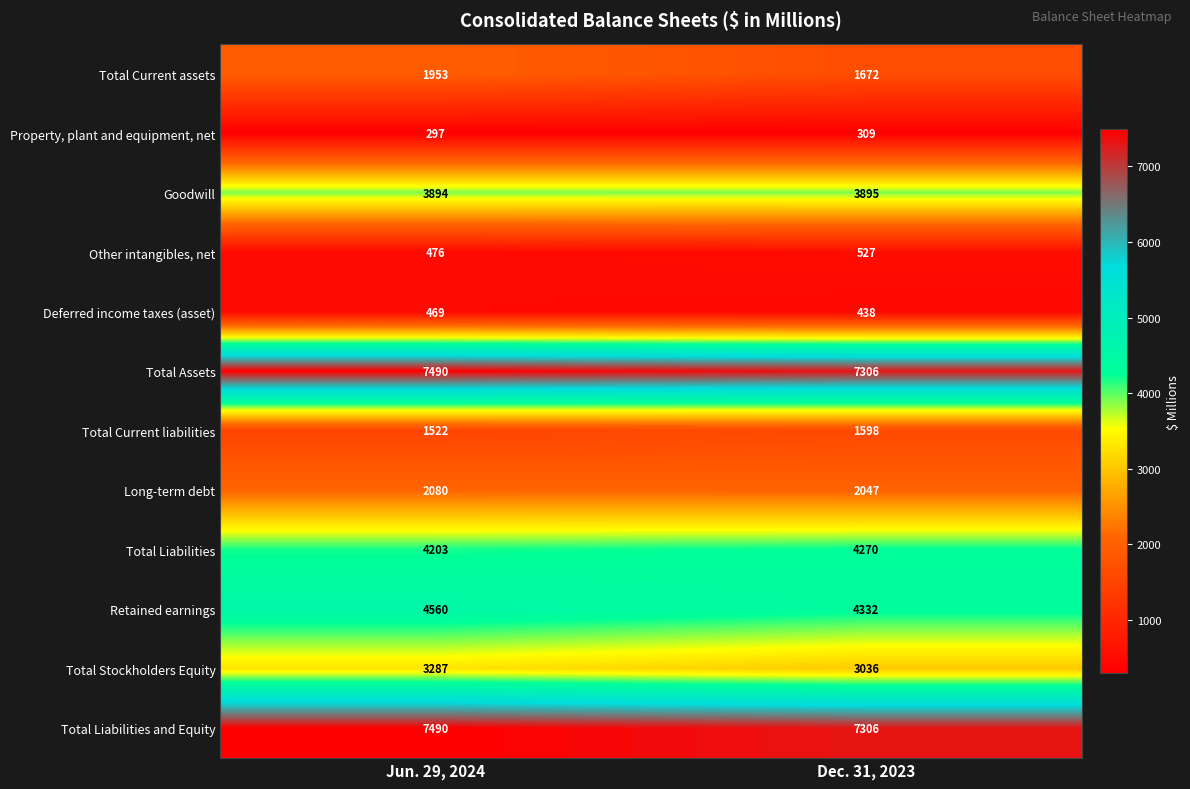

Rank the categories by Deferred income taxes (asset) value from lowest to highest.

Dec. 31, 2023, Jun. 29, 2024